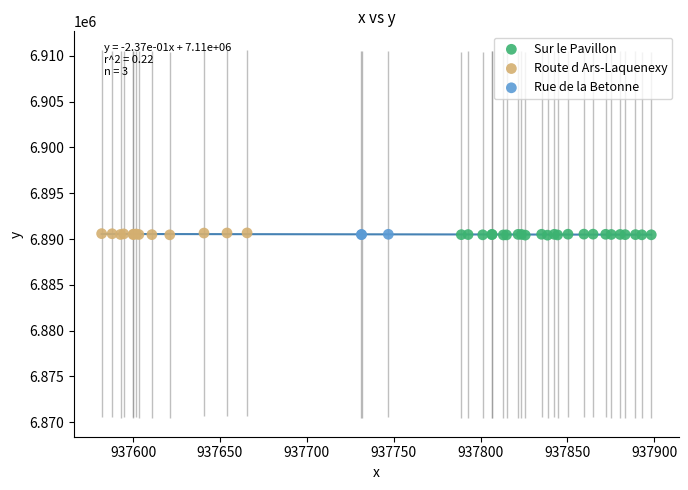

What are all the series names shown in the legend?

Sur le Pavillon, Route d Ars-Laquenexy, Rue de la Betonne